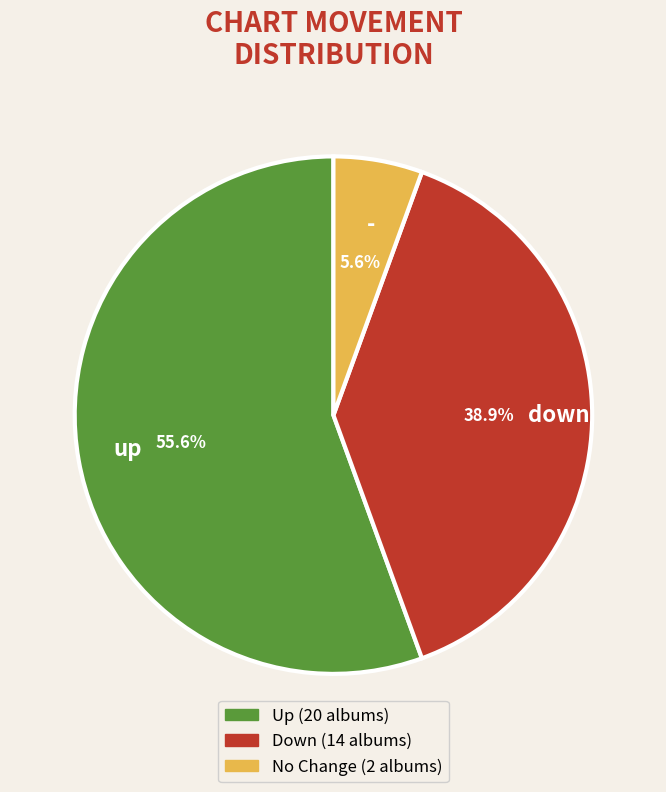

Approximately how many times larger is the value at down compared to up?

0.7